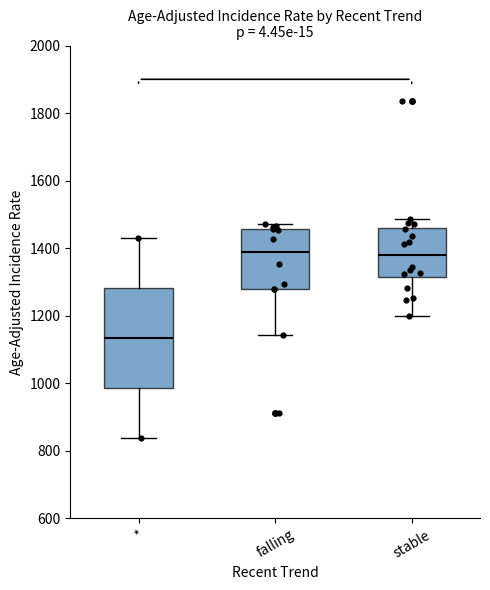

Comparing the boxes themselves (not the whiskers), which one is the tallest?

*